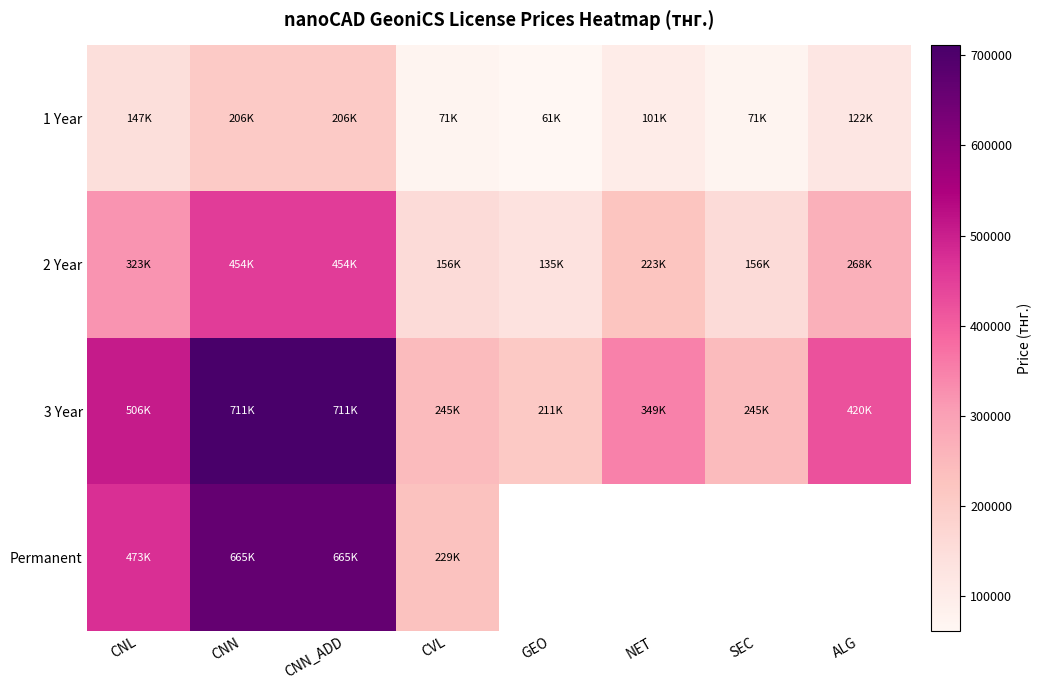

What is the difference between the second highest and minimum values in the 1 Year series?

145017.6